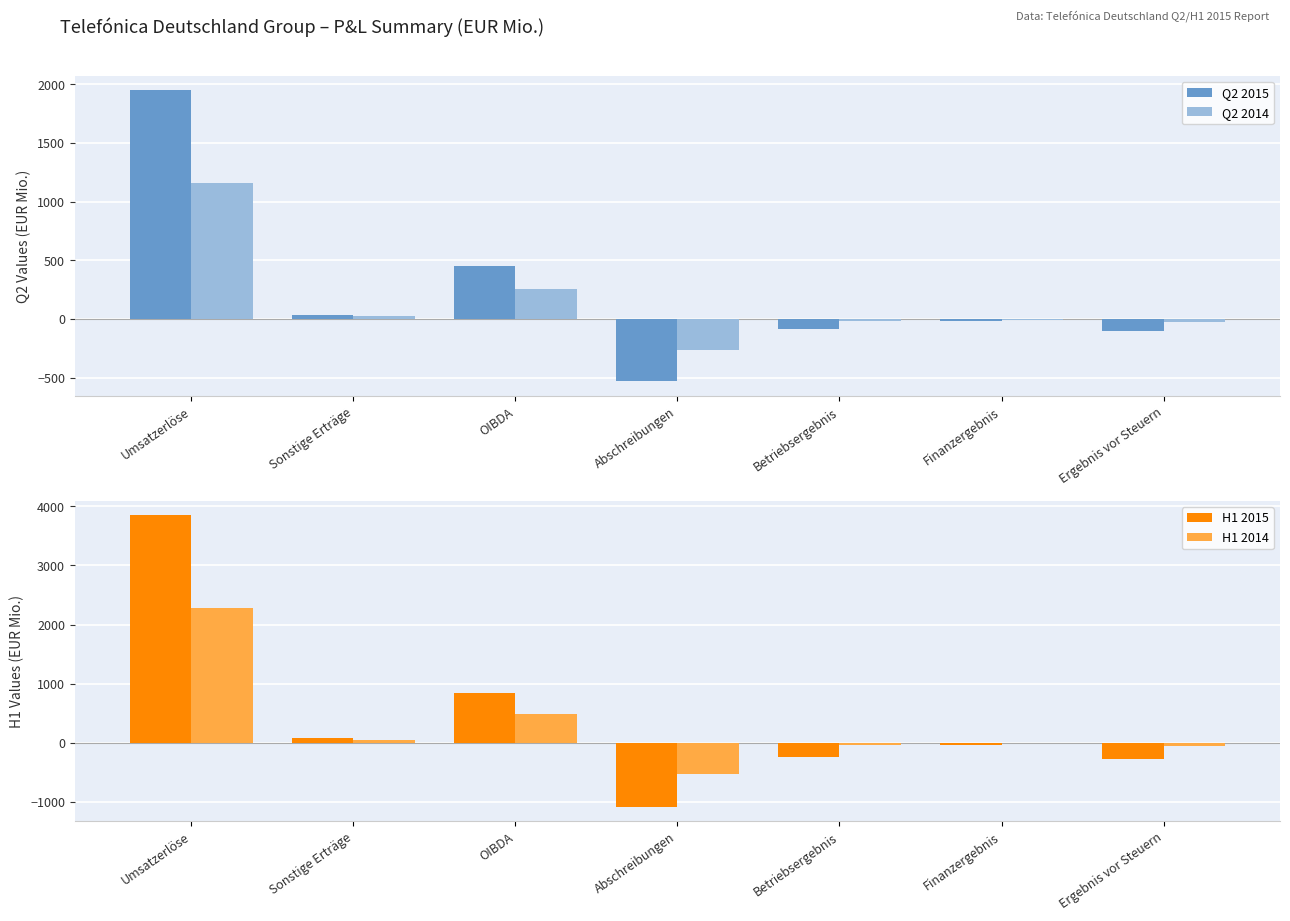

Is the value of H1 2015 at OIBDA greater than the value of Q2 2015 at Finanzergebnis?

Yes